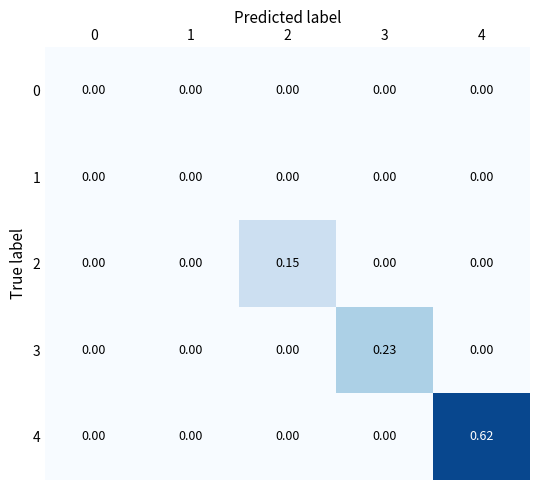

How many values in the 4 series exceed 0?

1